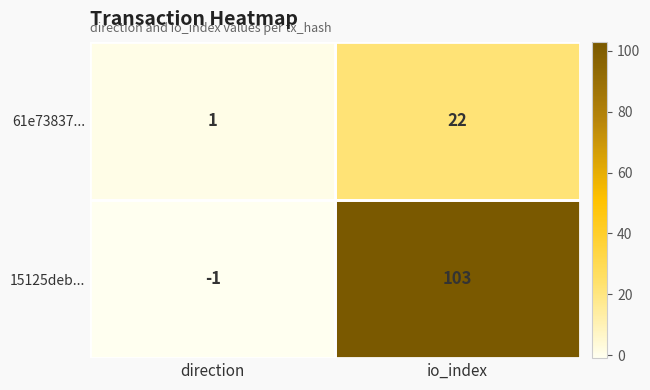

What is the difference between the maximum and minimum values in the 15125deb... series?

104